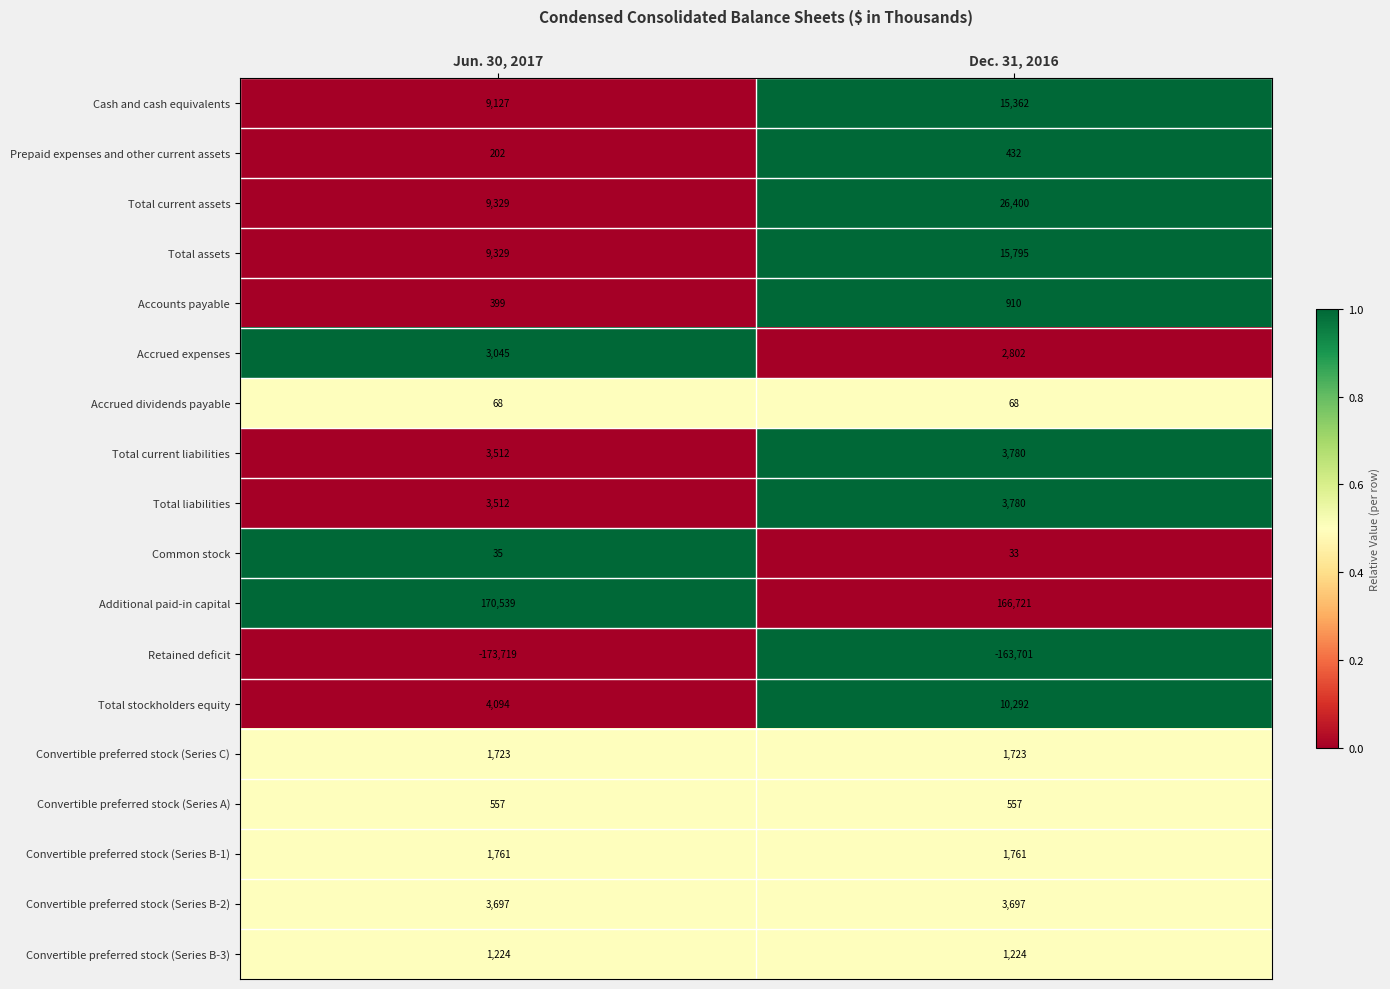

Is it true that Additional paid-in capital equals 42476 at Jun. 30, 2017?

False